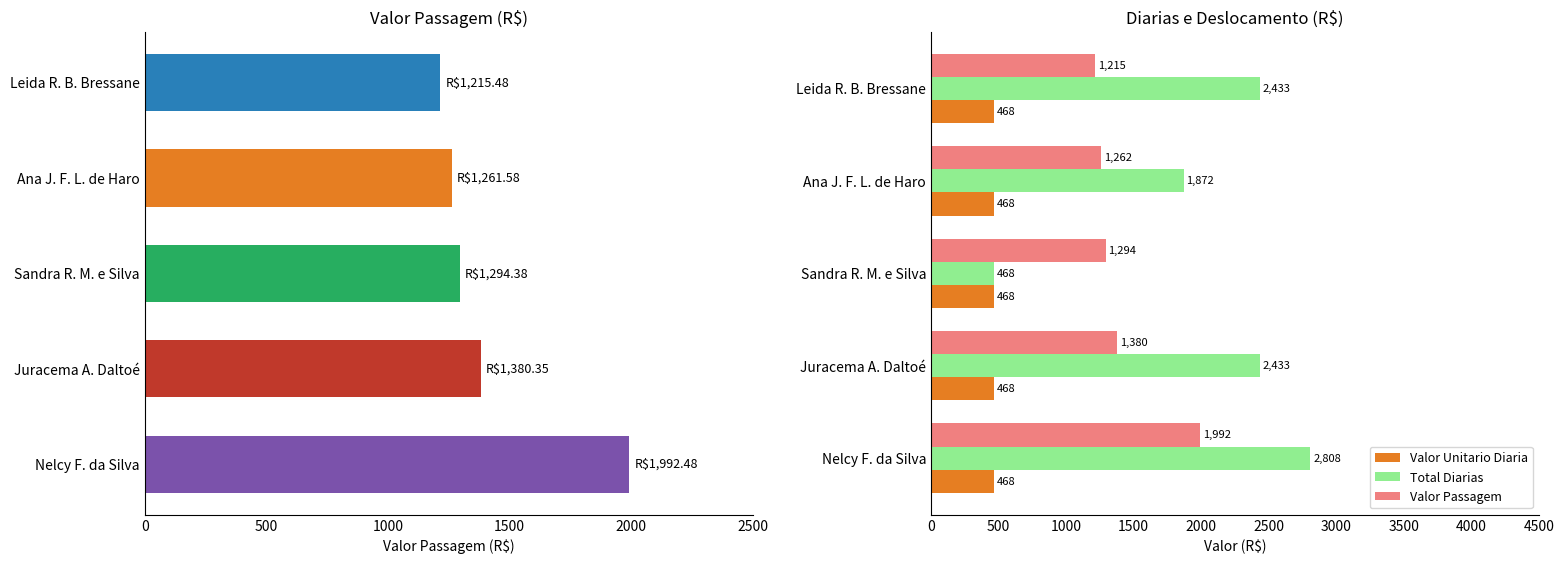

Which series changed the most between 0 and 2000?

Valor Passagem